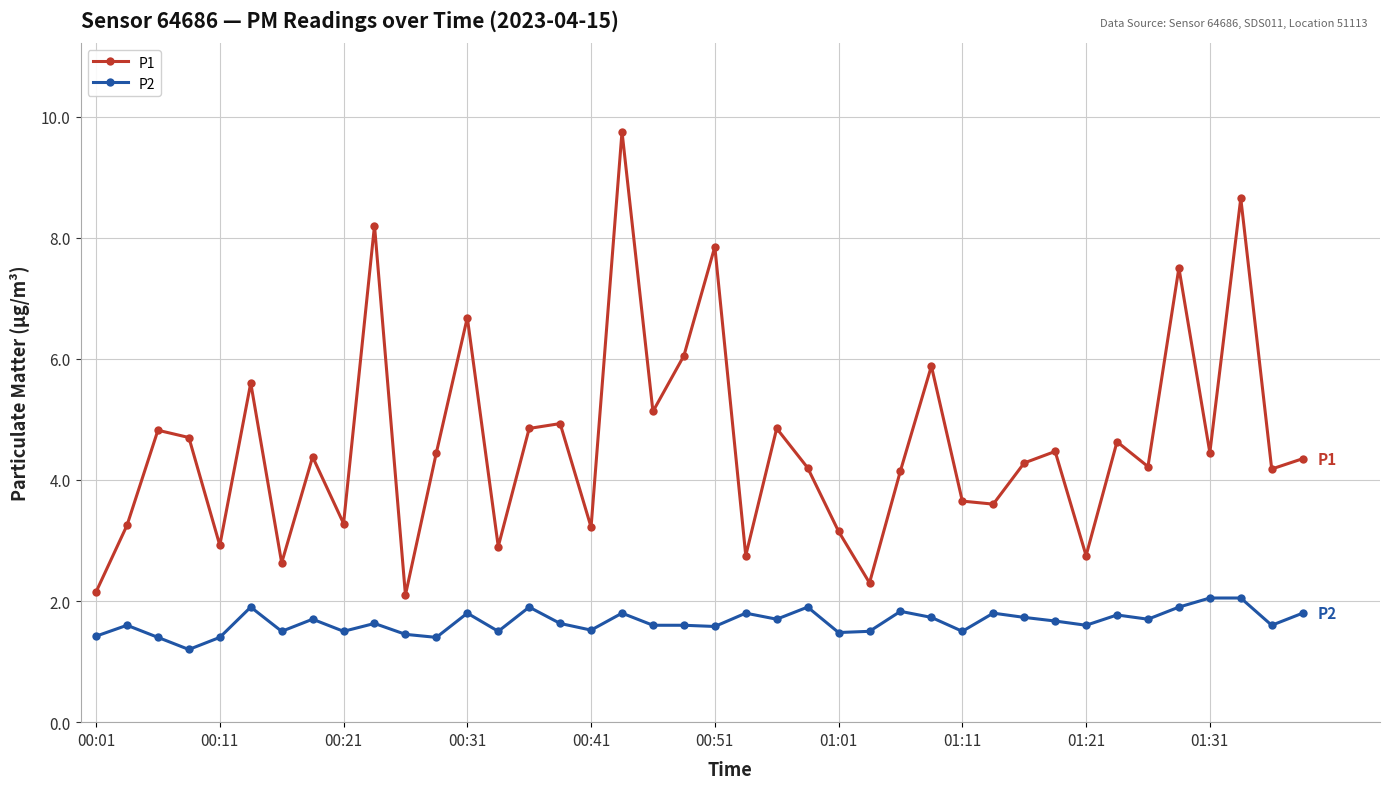

True or false: P1 has more than 1 interior local peaks.

True